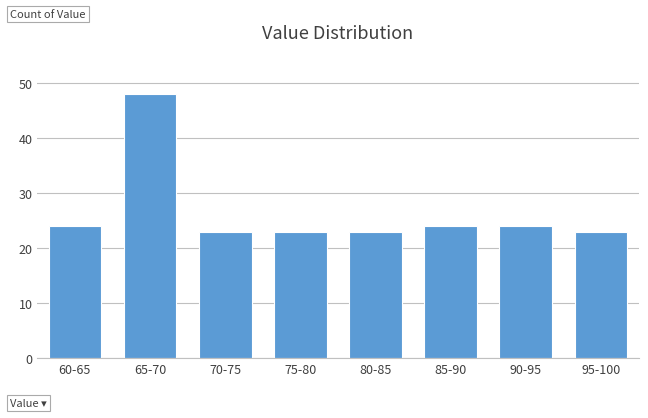

Reading left to right, transcribe all the data shown in this chart.

60-65=24	65-70=48	70-75=23	75-80=23	80-85=23	85-90=24	90-95=24	95-100=23